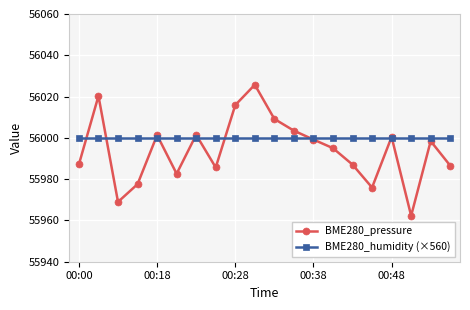

Which series has the widest spread of values?

BME280_pressure